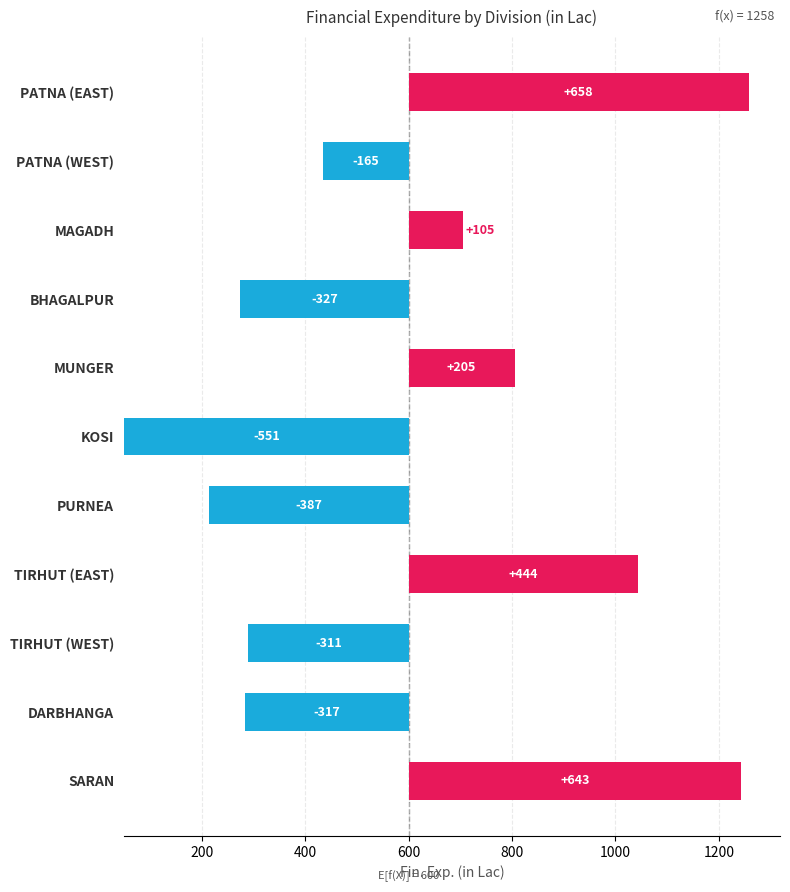

What is the sum of the values at SARAN and PURNEA?

1030.4